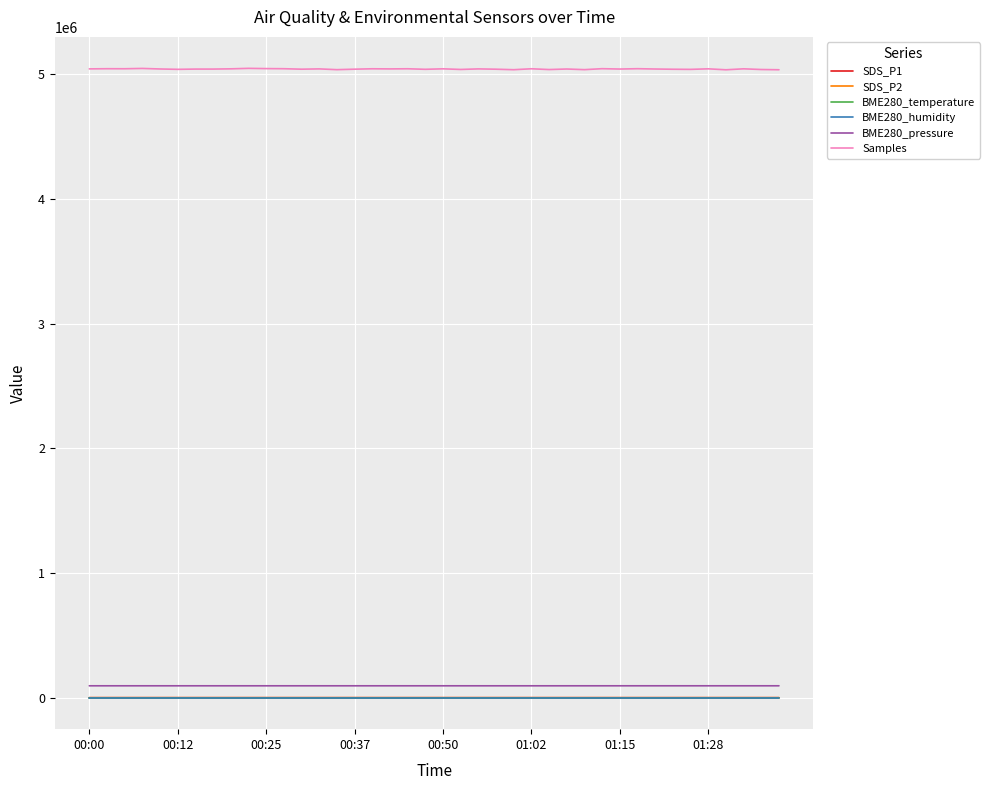

What is the maximum value shown in the chart?

5046399.0